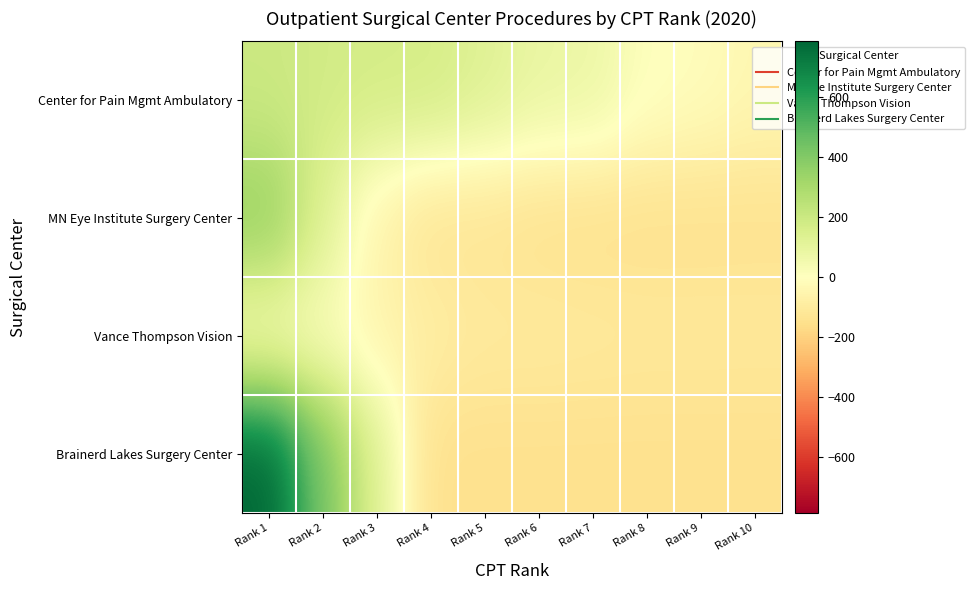

Which has a higher value, Rank 3 or Rank 6?

Rank 3